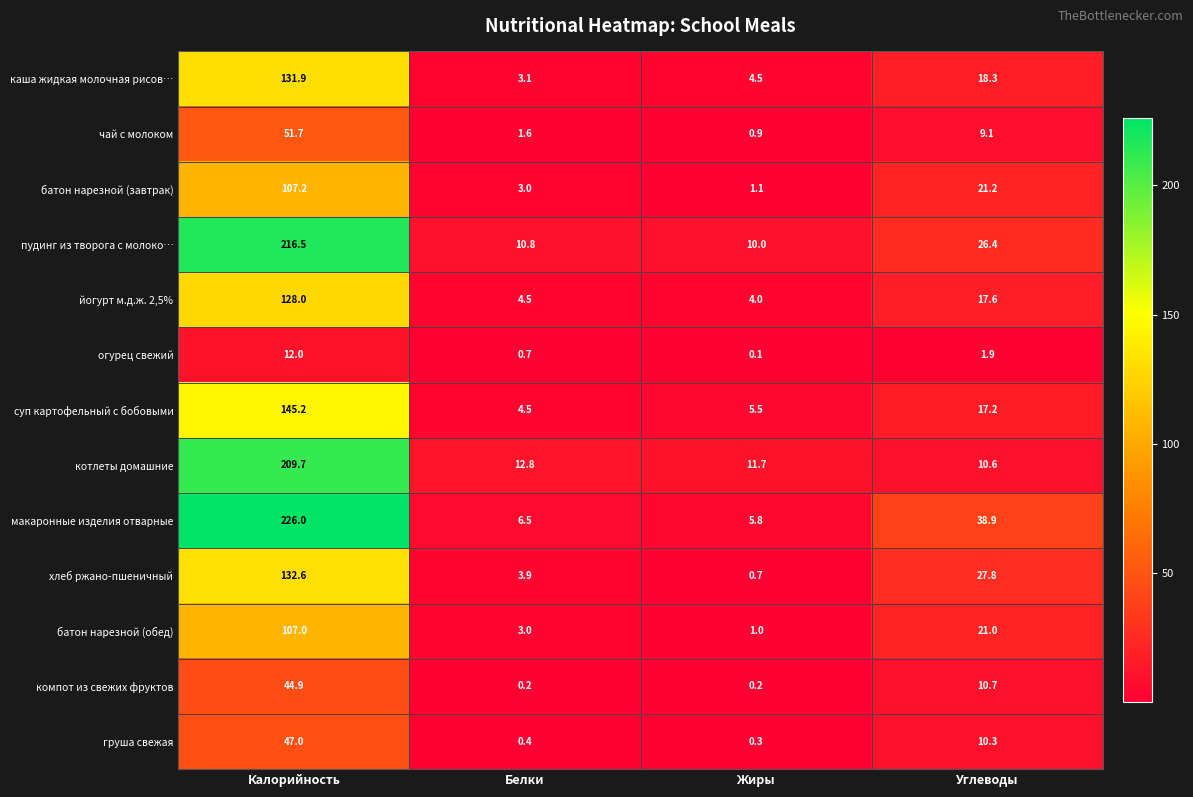

How many data points in пудинг из творога с молоко… are above 26?

2